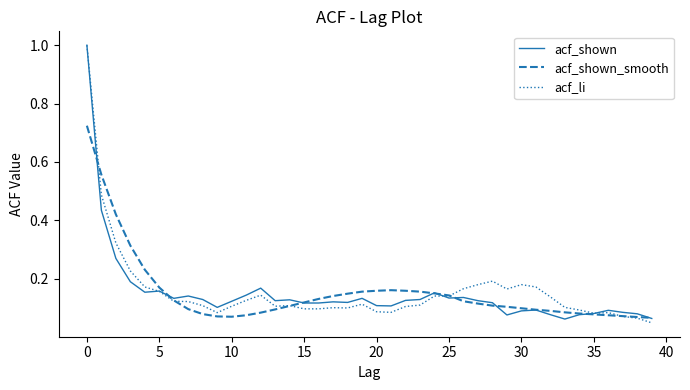

What is the highest value of the acf_shown series?

1.0